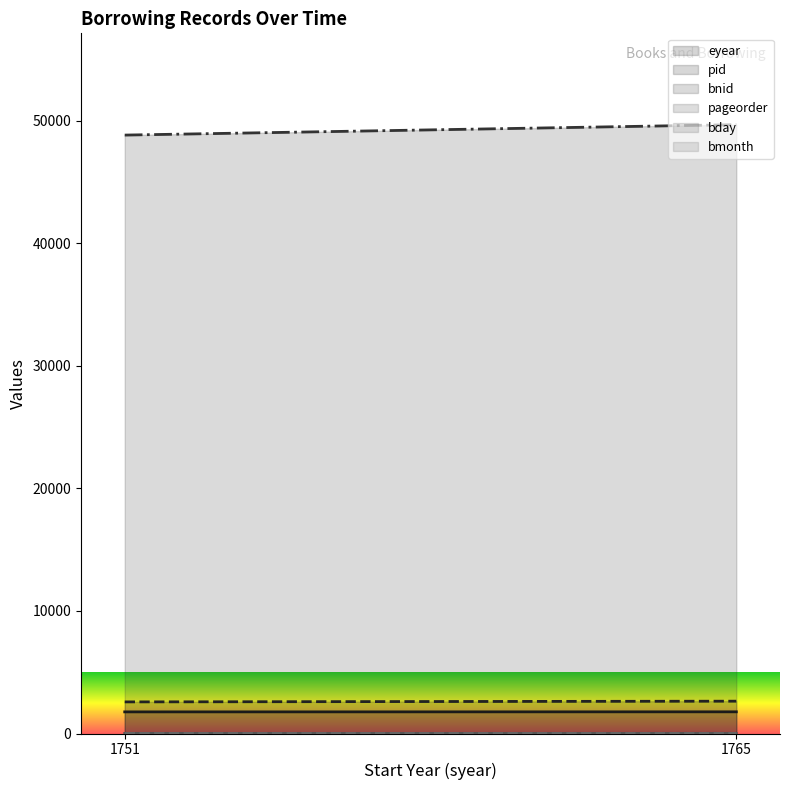

How many distinct data groups are displayed?

6